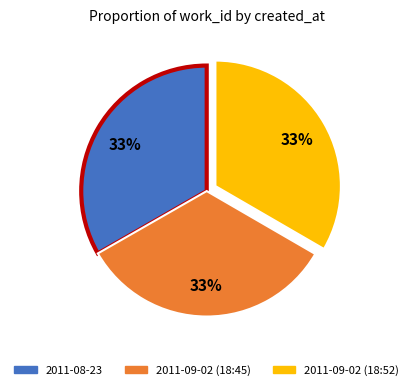

True or false: 2011-08-23 accounts for 19% of the total.

False